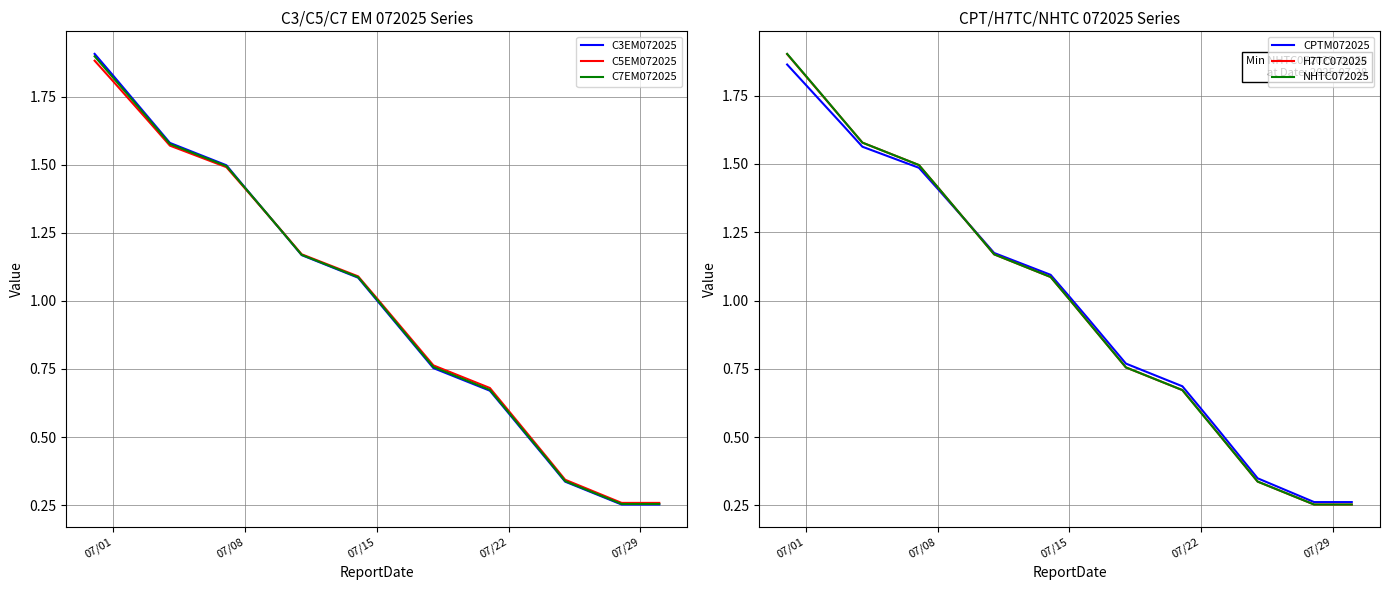

What are all the series names shown in the legend?

C3EM072025, C5EM072025, C7EM072025, CPTM072025, H7TC072025, NHTC072025